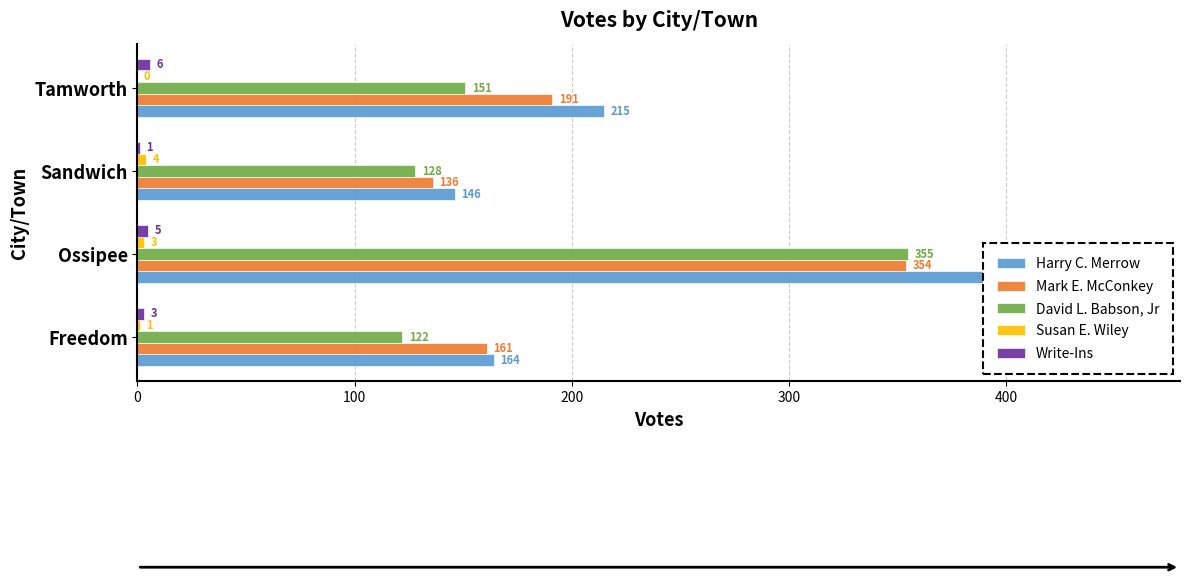

At how many categories does at least one series exceed 359?

1